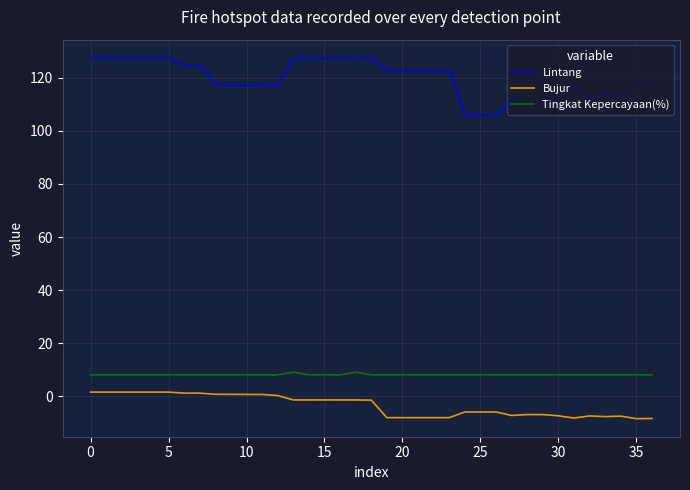

How many series are shown in this chart?

3